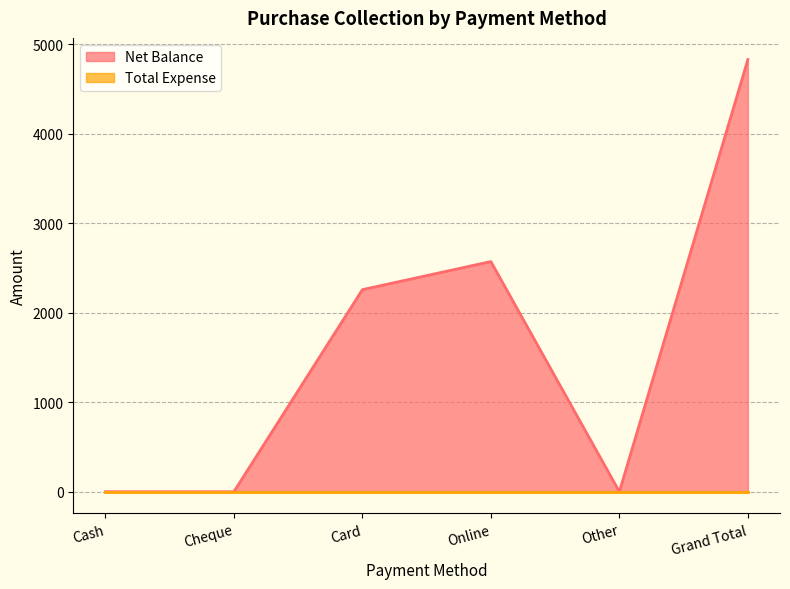

Reading left to right, what are all the values shown in this chart?

Cash=0	Cheque=0	Card=2258	Online=2572	Other=0	Grand Total=4830